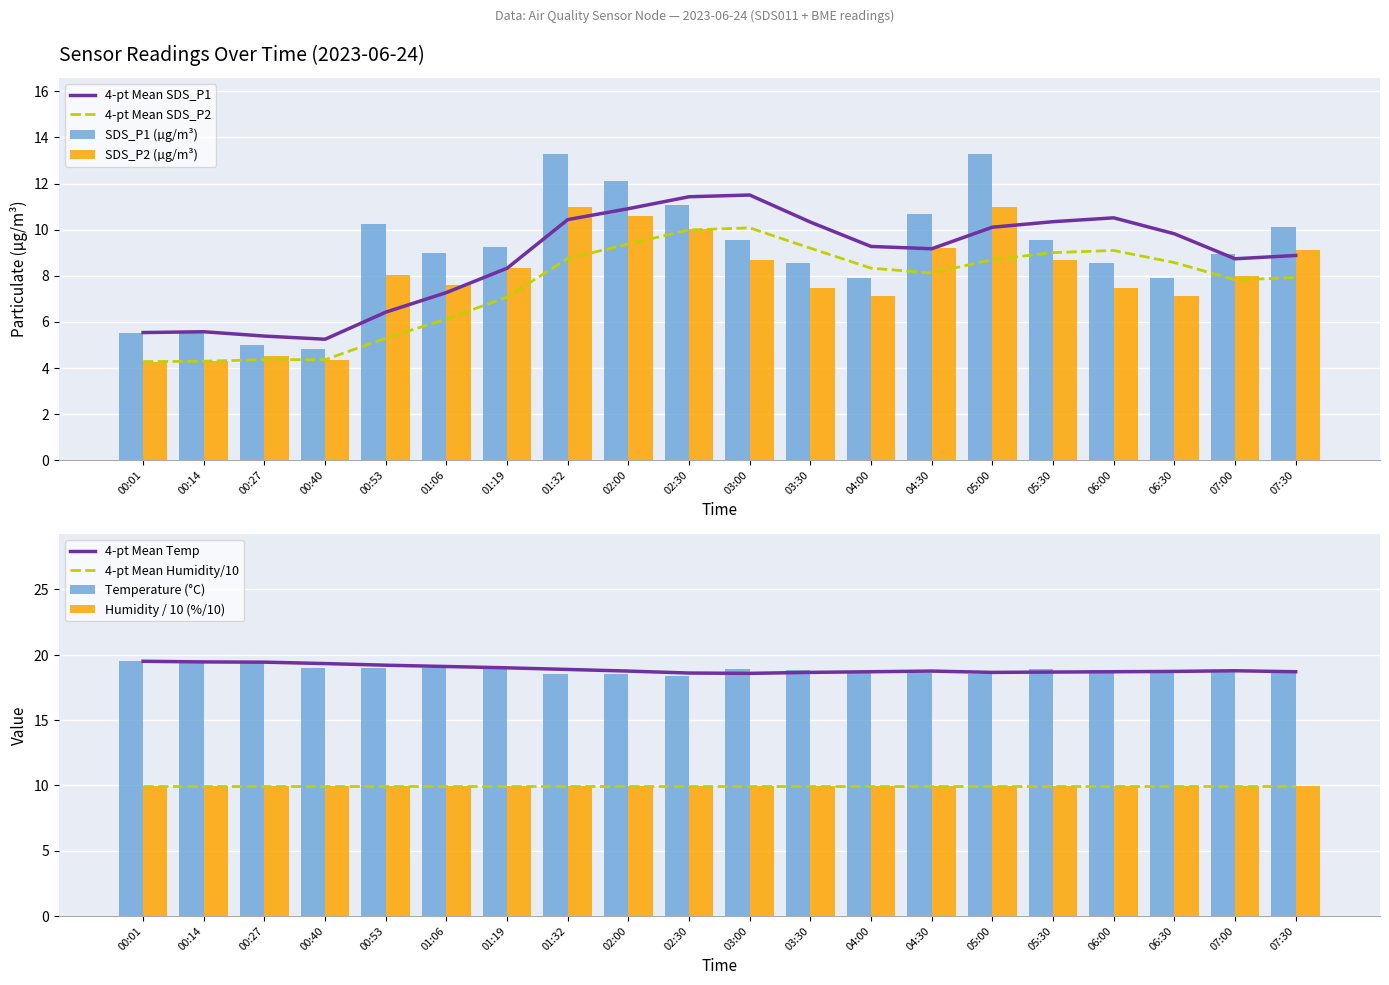

Does the chart contain stacked bars?

No